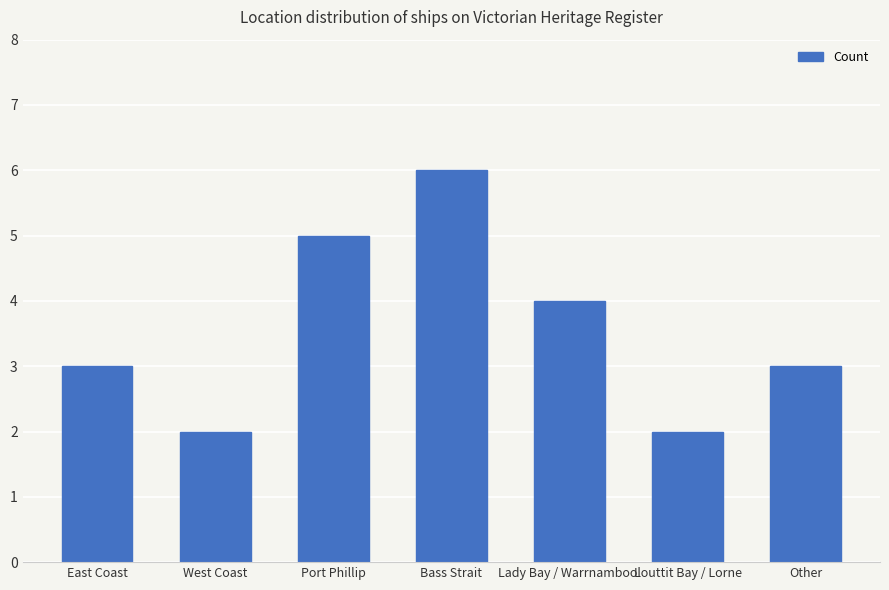

Does the chart contain any negative values?

No